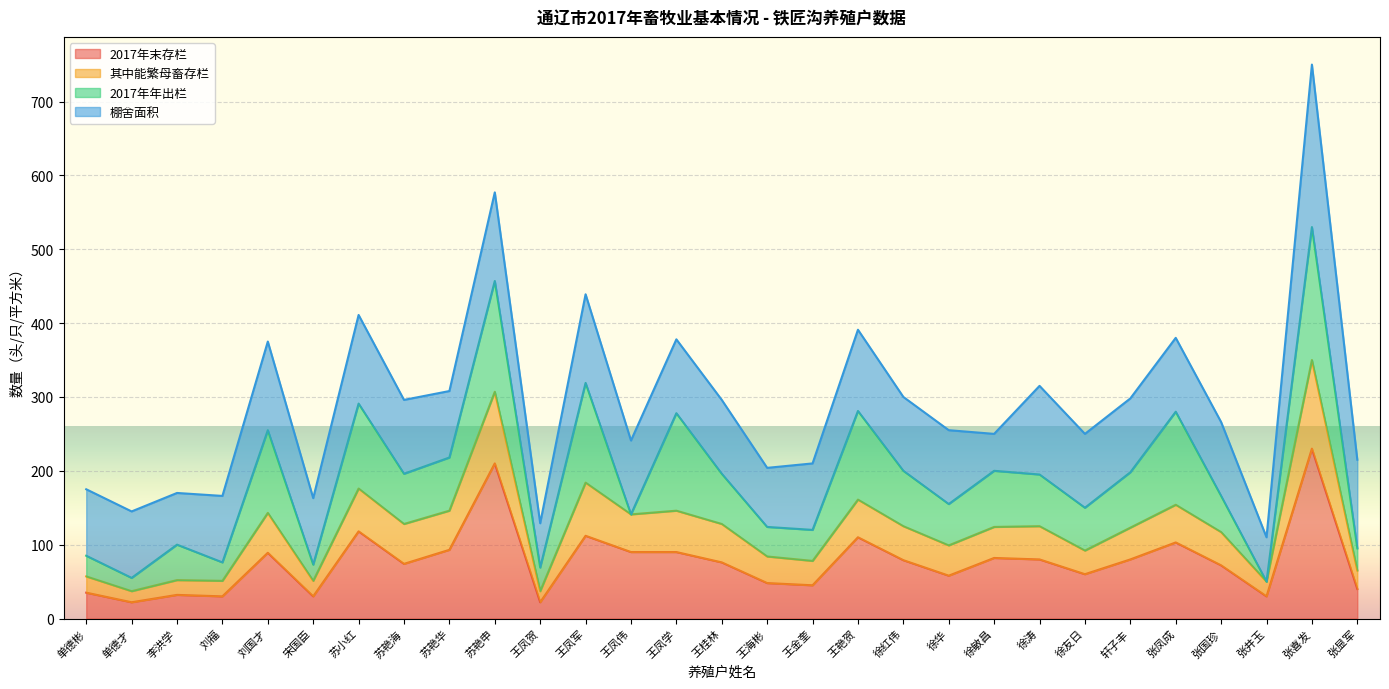

At which label does 2017年末存栏 reach its peak?

张喜发